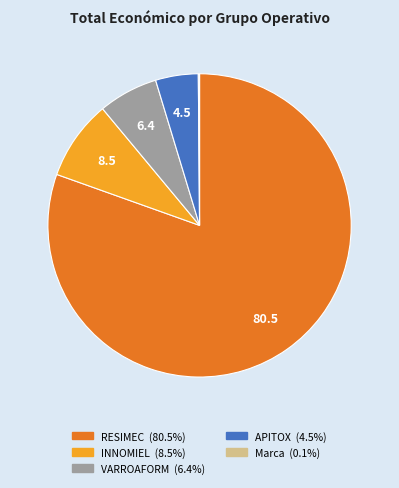

Is there any slice that represents more than half of the pie?

Yes